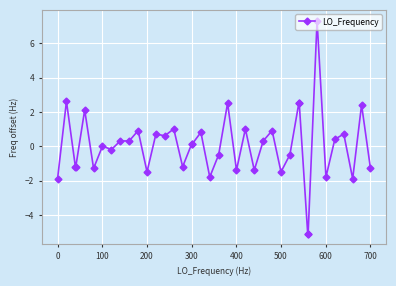

What is the difference between the maximum and minimum values?

12.4